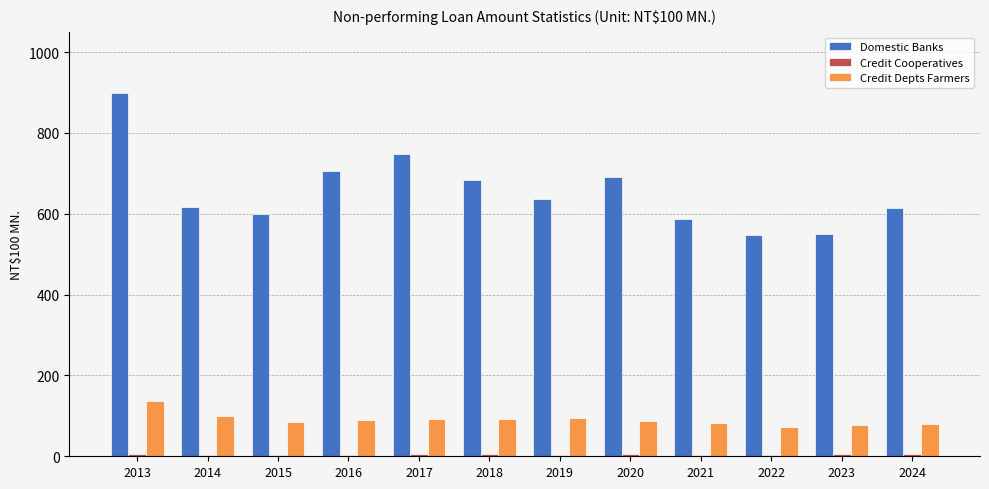

What is the sum of all Domestic Banks values?

7878